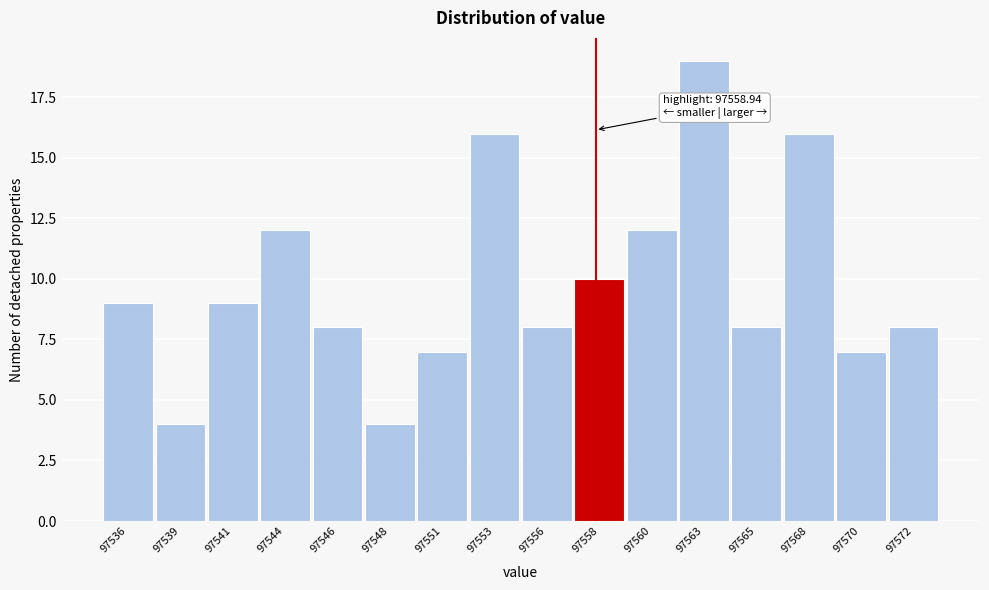

Reading left to right, transcribe all the data shown in this chart.

9	4	9	12	8	4	7	16	8	10	12	19	8	16	7	8